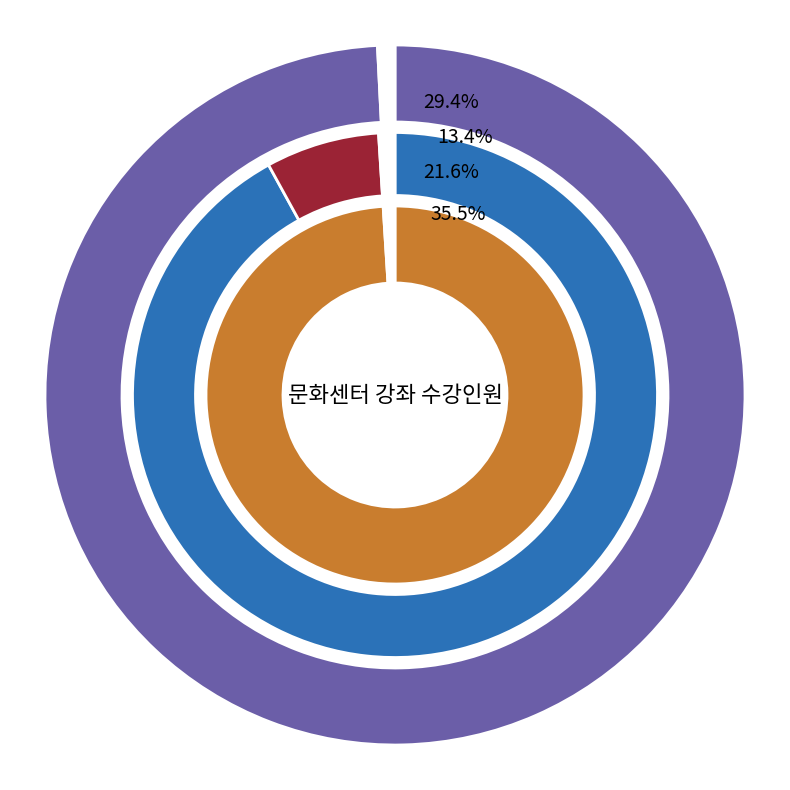

Which has a higher value, 재즈댄스 or 즐거운미술?

재즈댄스